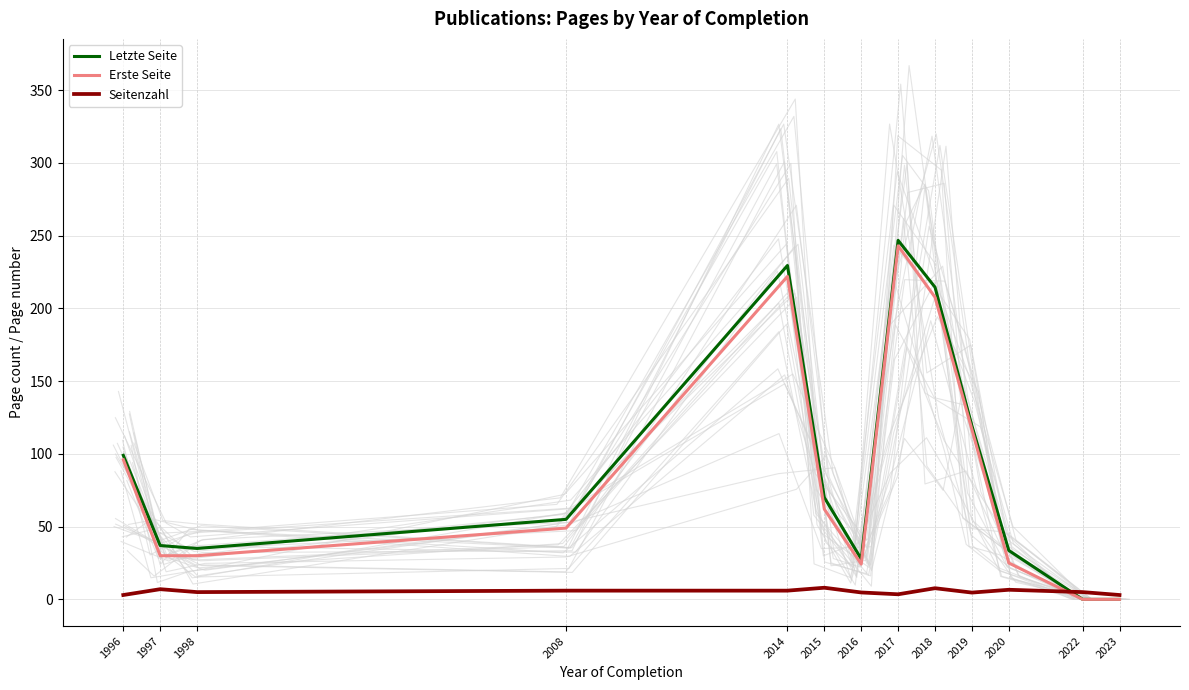

In Erste Seite, how many points are higher than both neighbors (excluding endpoints)?

2